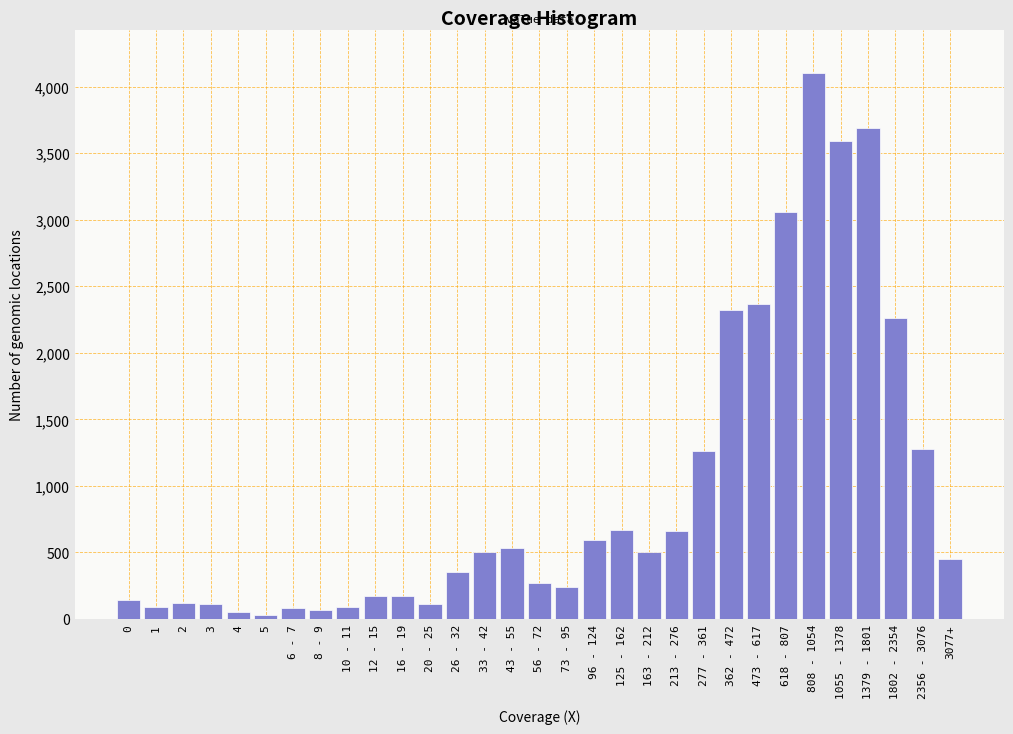

True or false: the data shows 450 at 3077+.

True